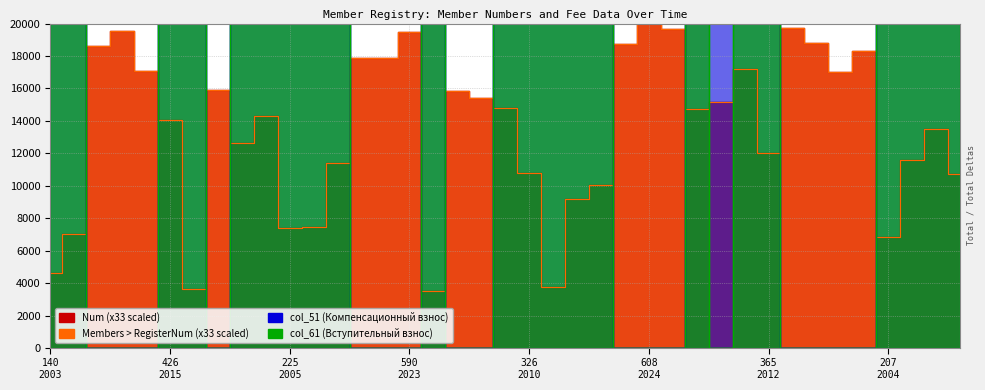

The value of Num at 365
2012 is 12045. True or false?

True